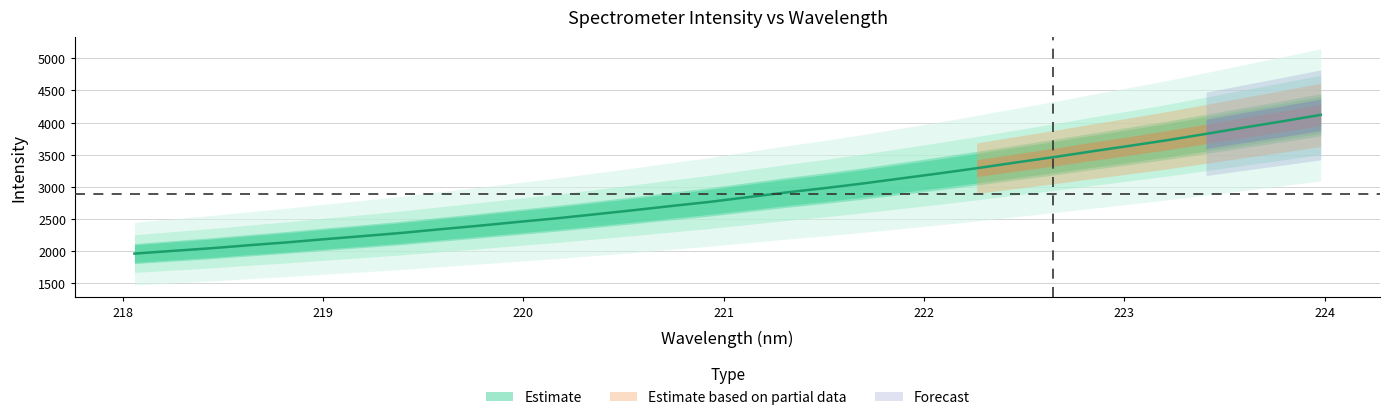

Reading left to right, transcribe all the data shown in this chart.

218.0596=1957.9	218.2508=2000.4	218.442=2041.4	218.6332=2088.9	218.8244=2133.8	219.0156=2184.4	219.2067=2232.4	219.3979=2281.7	219.589=2338.3	219.7801=2392.9	219.9712=2450.5	220.1623=2506.7	220.3533=2568.8	220.5444=2632.1	220.7354=2698.6	220.9264=2762.3	221.1174=2836.2	221.3083=2909.1	221.4993=2976.2	221.6902=3048.6	221.8812=3127.4	222.0721=3206.1	222.263=3288.6	222.4538=3375.4	222.6447=3460.1	222.8355=3549.9	223.0264=3637.4	223.2172=3726.7	223.408=3824.0	223.5987=3923.3	223.7895=4019.9	223.9802=4120.4